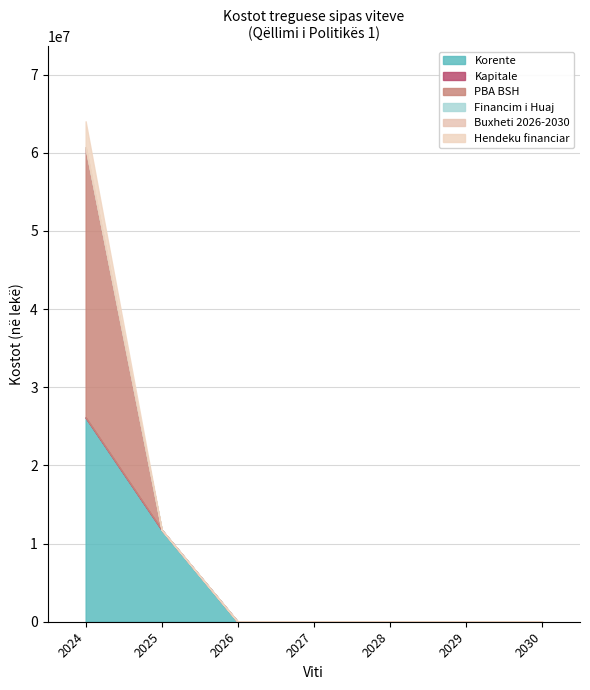

What is the total value across all series at 2025?

11762338